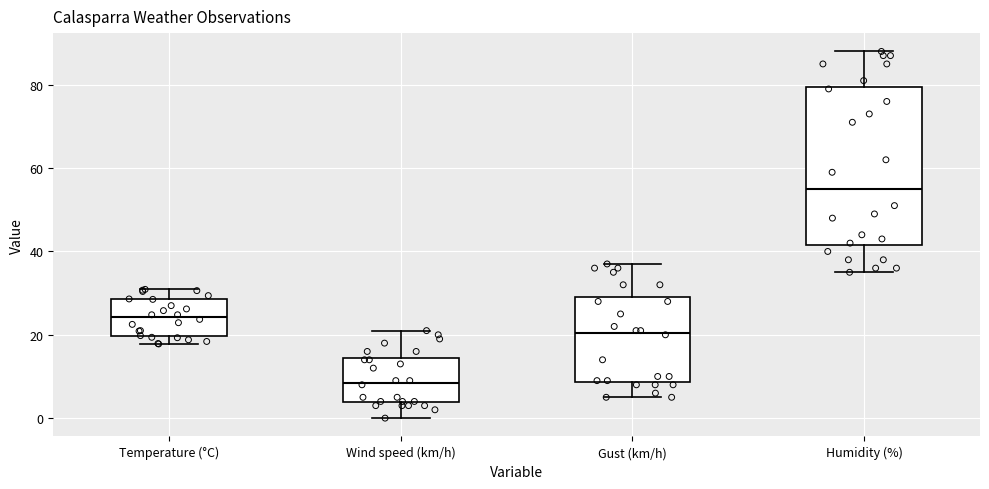

Comparing the boxes themselves (not the whiskers), which one is the tallest?

Humidity (%)